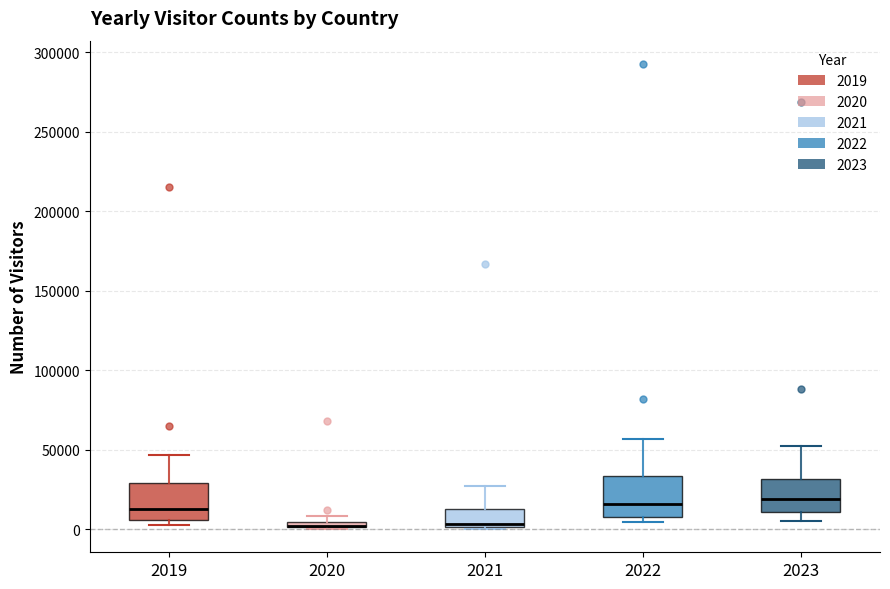

Where is the lower edge of the box at x = 2022 on the y-axis? The values are not printed on the chart, so give them approximately, as read against the axis.

5000